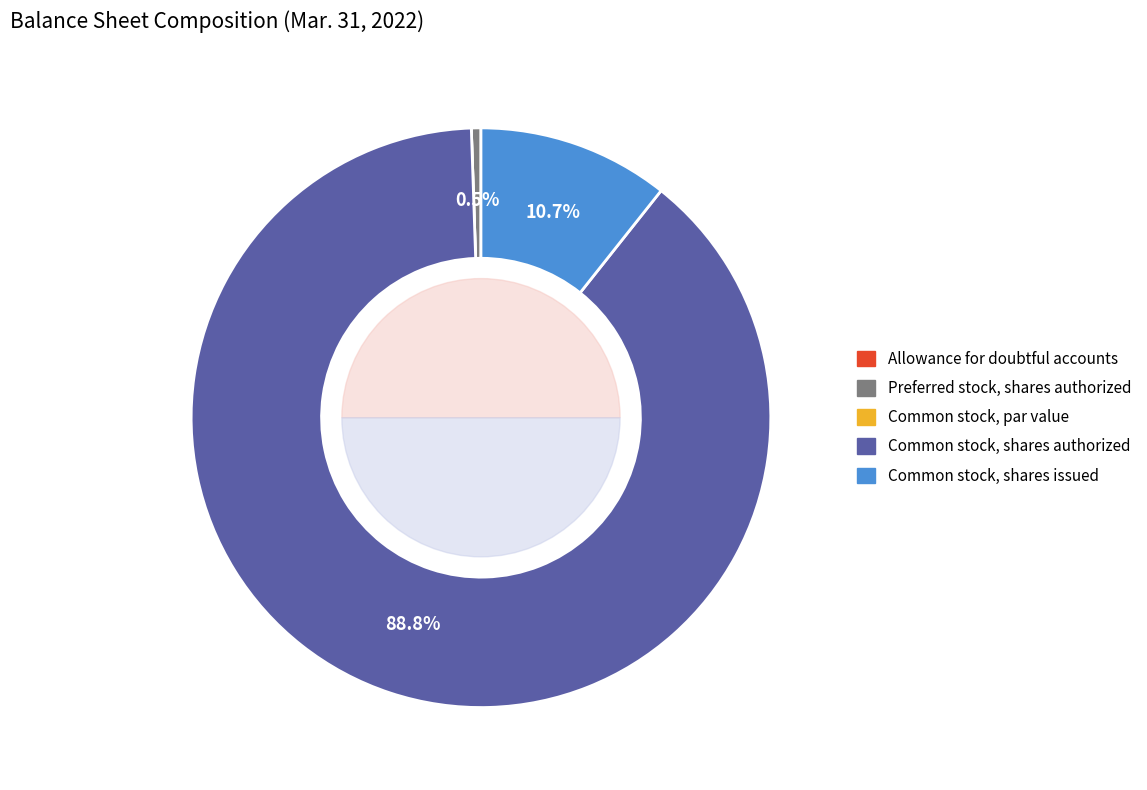

How many slices are in this pie chart?

6